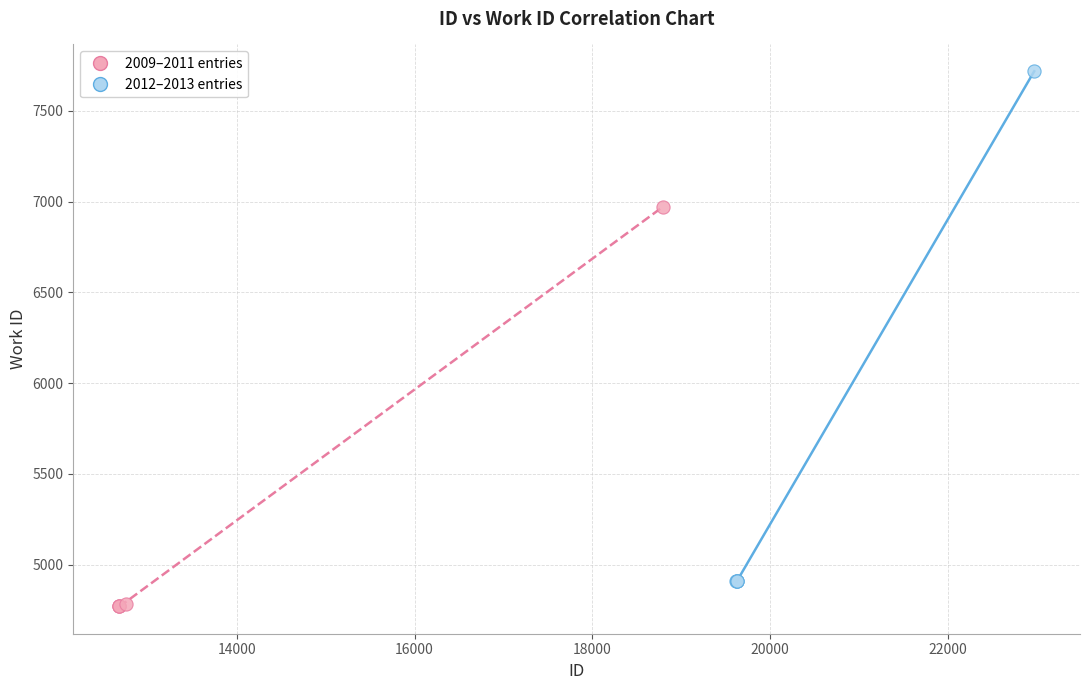

Which series has the largest Y range (max minus min)?

2012–2013 entries